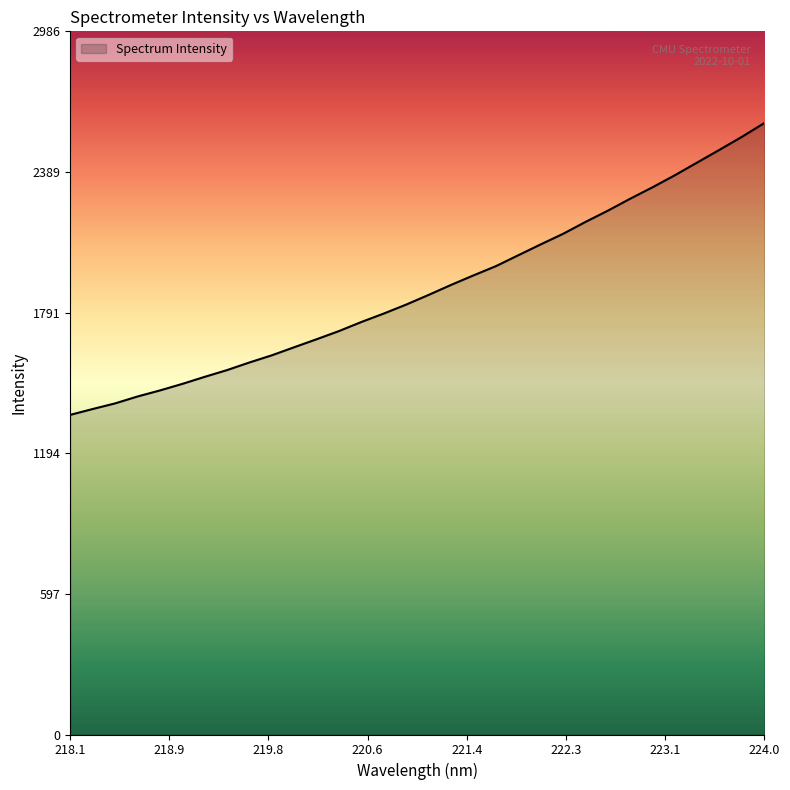

What is the average value?

1893.0